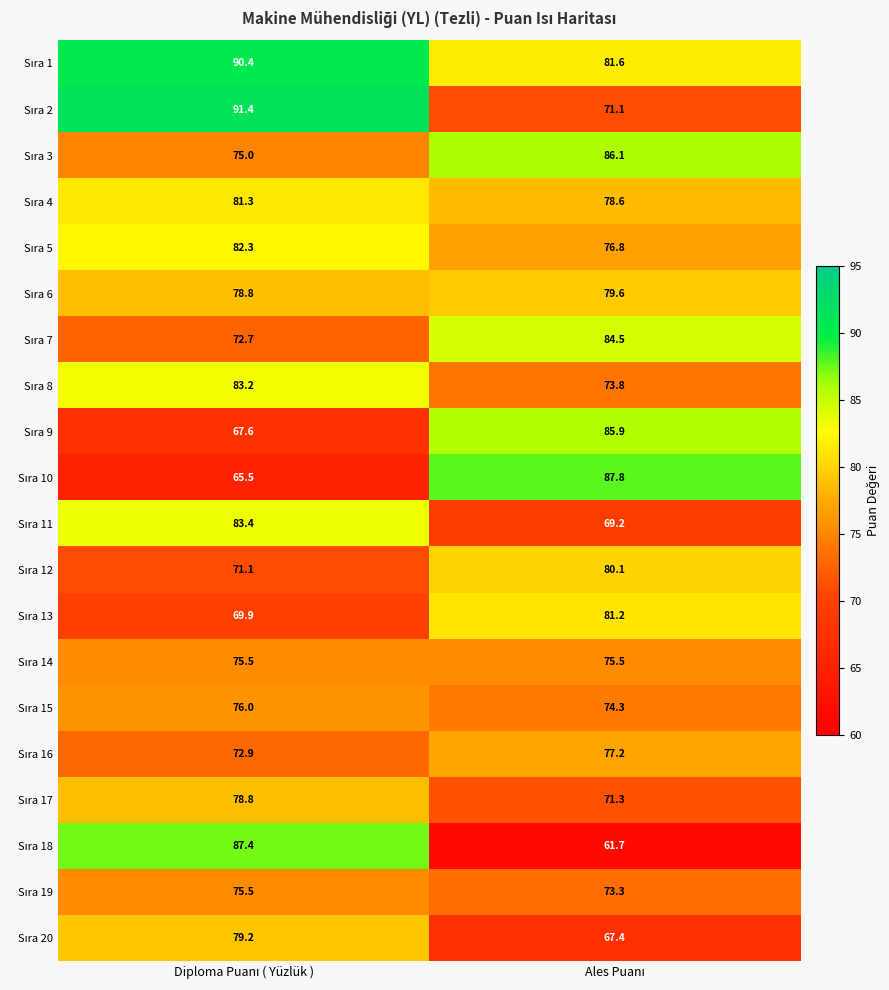

What is the smallest value displayed?

61.7